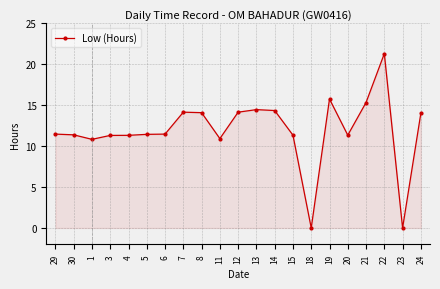

True or false: there are more than 2 points higher than both neighbors.

True